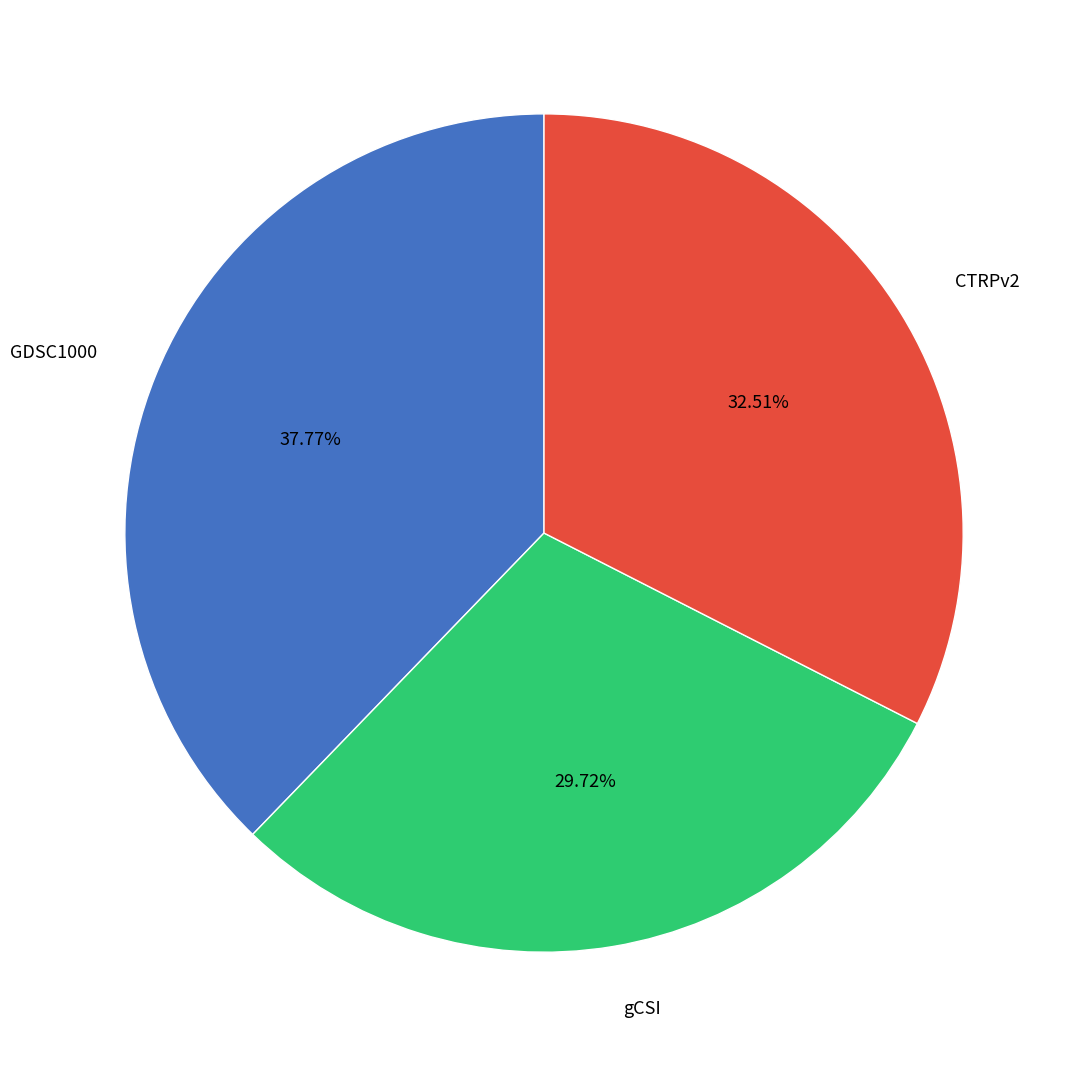

To the nearest percent, what is the difference between the GDSC1000 and CTRPv2 slice percentages?

5%